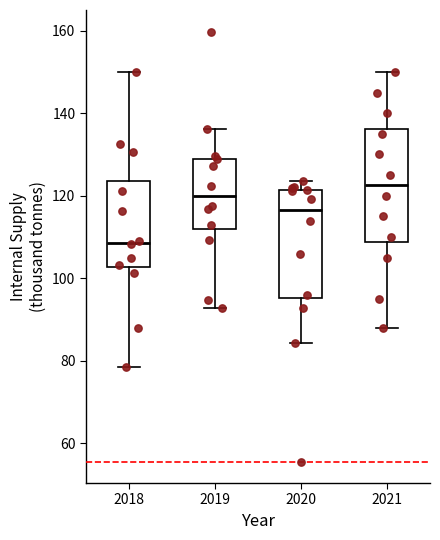

Where does the upper whisker of the box at x = 2019 end on the y-axis? The values are not printed on the chart, so give them approximately, as read against the axis.

136